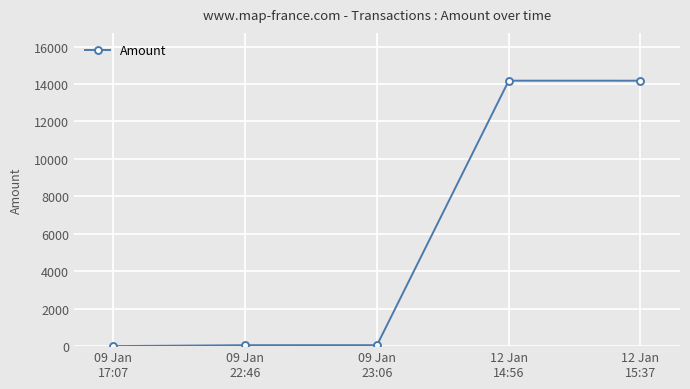

What is the average value?

5692